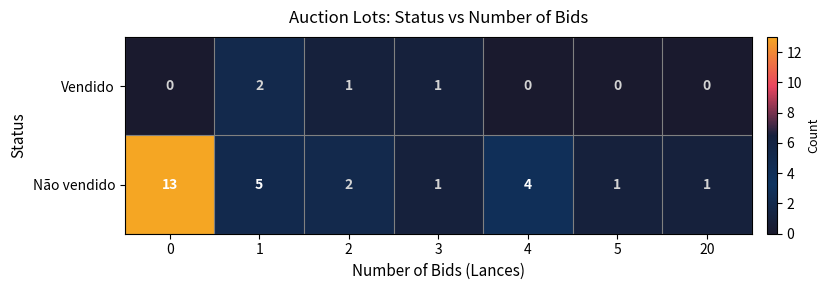

Which series changed the most between 1 and 3?

Não vendido